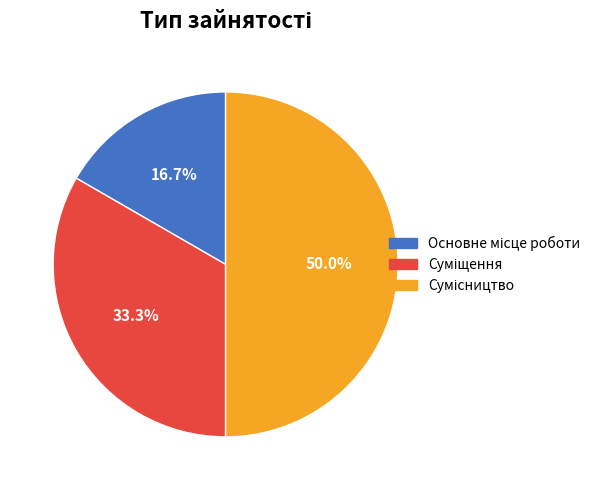

Which category has the biggest portion of the pie?

Сумісництво